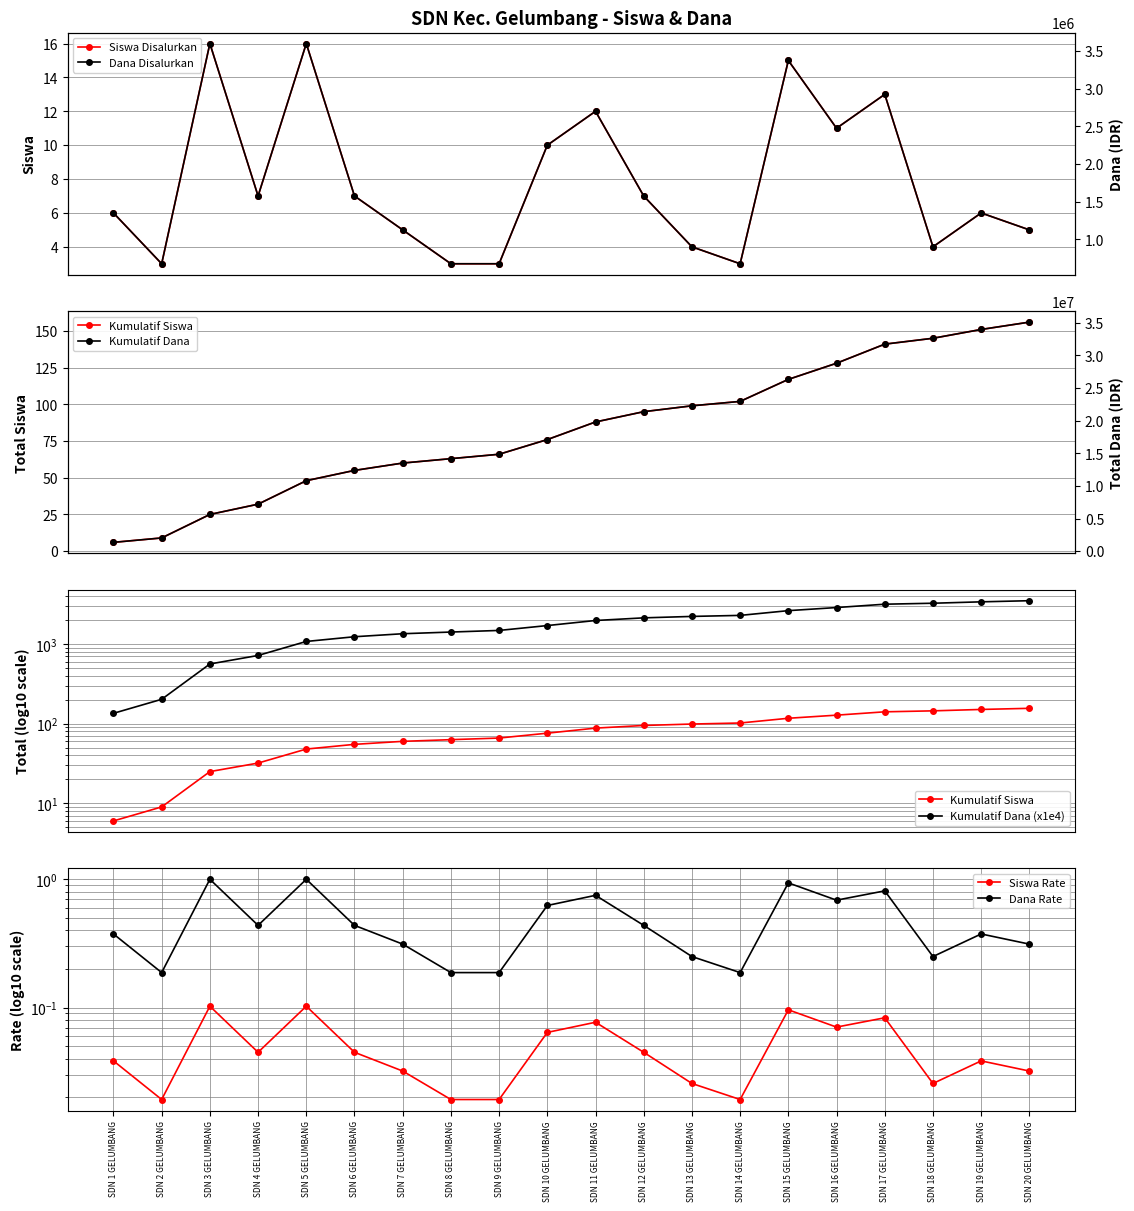

What is the value of the Siswa Pemberian point at the 14th from the left?

675000.0